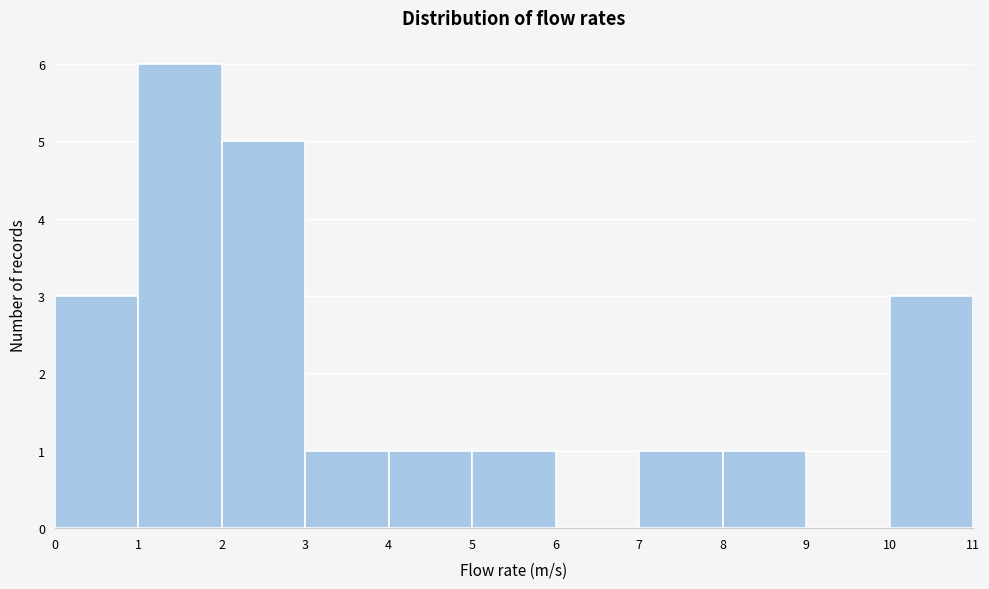

Reading left to right, transcribe this chart: for each bar, give the range it covers on the x-axis and its height. The values are not printed on the chart, so give them approximately, as read against the axis.

0 to 1: 3
1 to 2: 6
2 to 3: 5
3 to 4: 1
4 to 5: 1
5 to 6: 1
6 to 7: 0
7 to 8: 1
8 to 9: 1
9 to 10: 0
10 to 11: 3